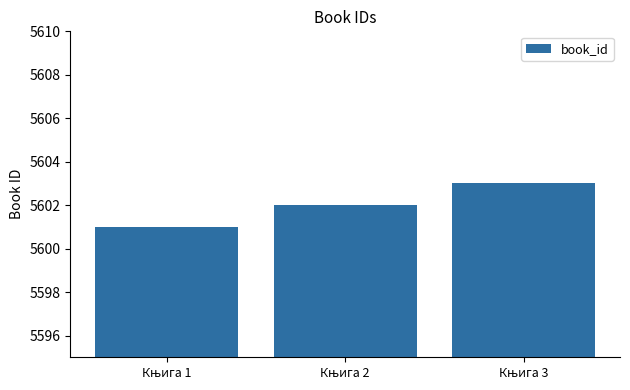

What is the minimum value shown in the chart?

5601